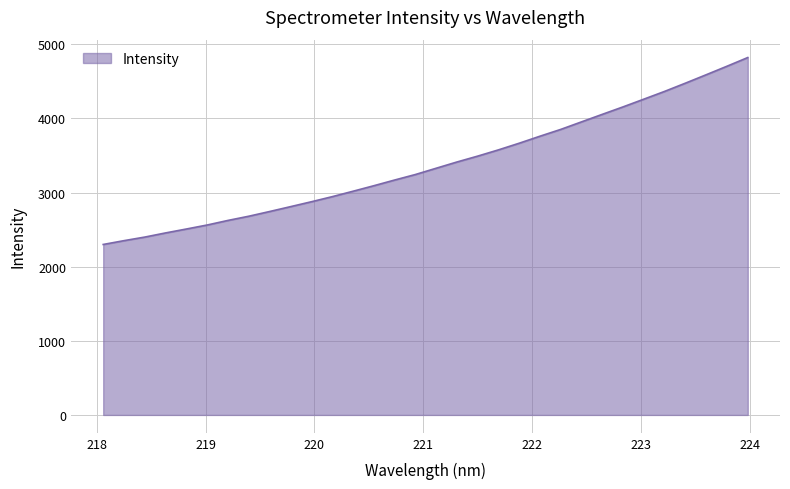

What is the greatest value displayed?

4822.3